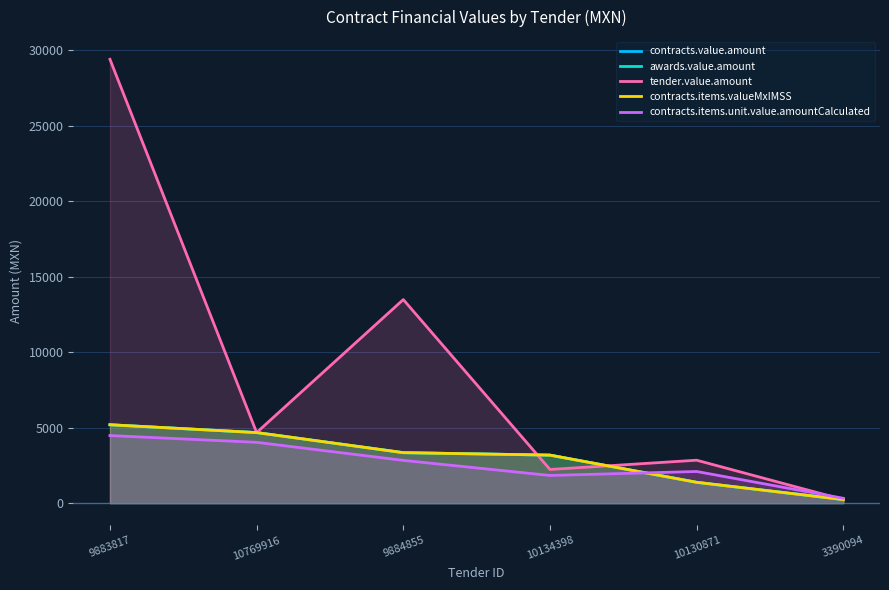

True or false: tender.value.amount has a value of 2233.0 at 10134398.

True